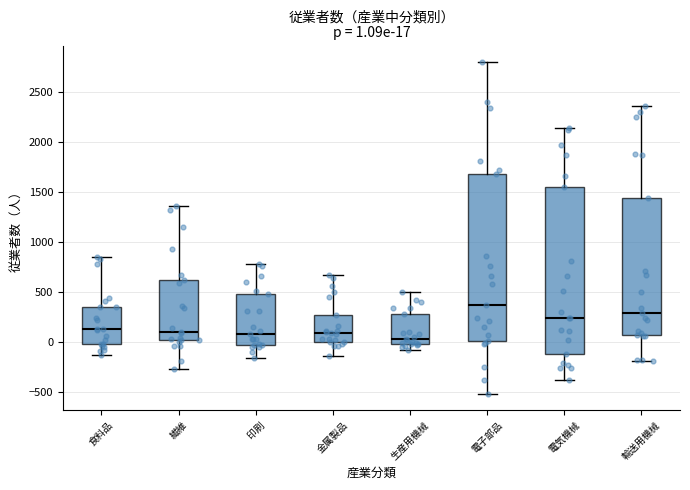

Which box has the lowest median line?

生産用機械